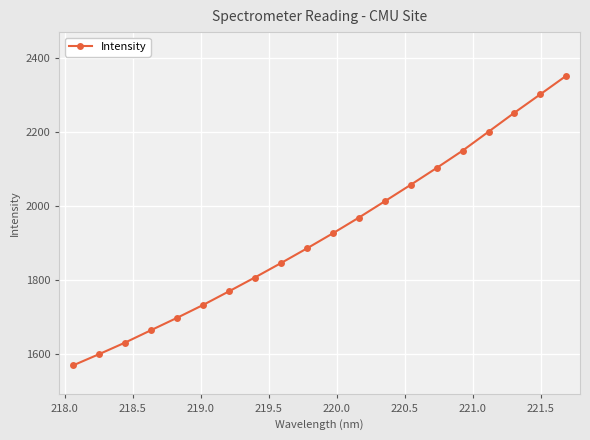

What is the difference between the second highest and minimum values?

733.3